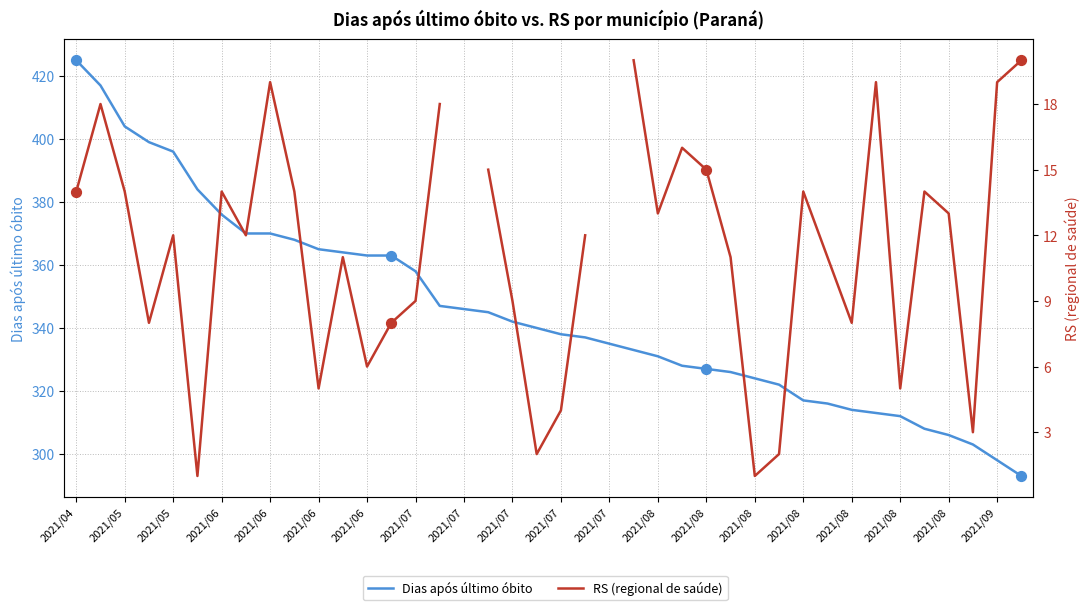

Which series reaches the maximum Y coordinate?

Dias após último óbito